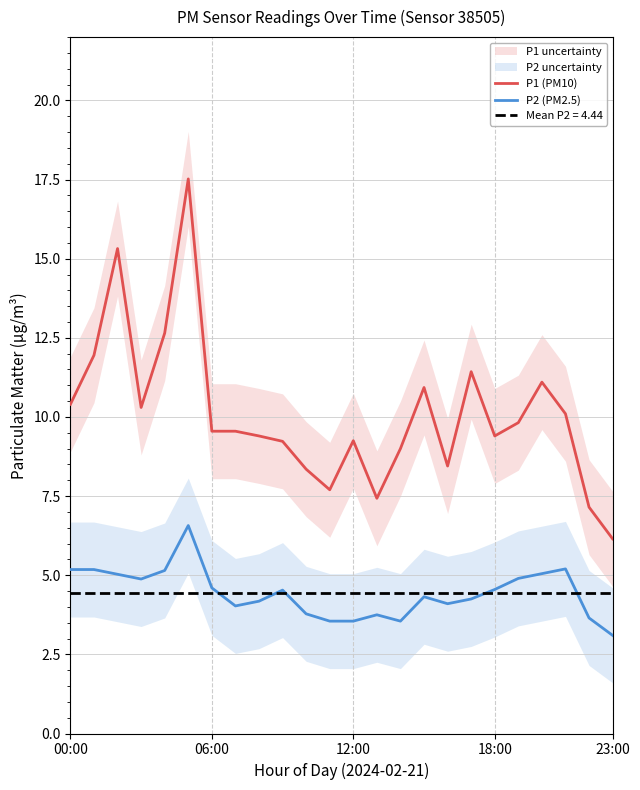

True or false: P2 (PM2.5) has a value of 2.8 at 00:00.

False